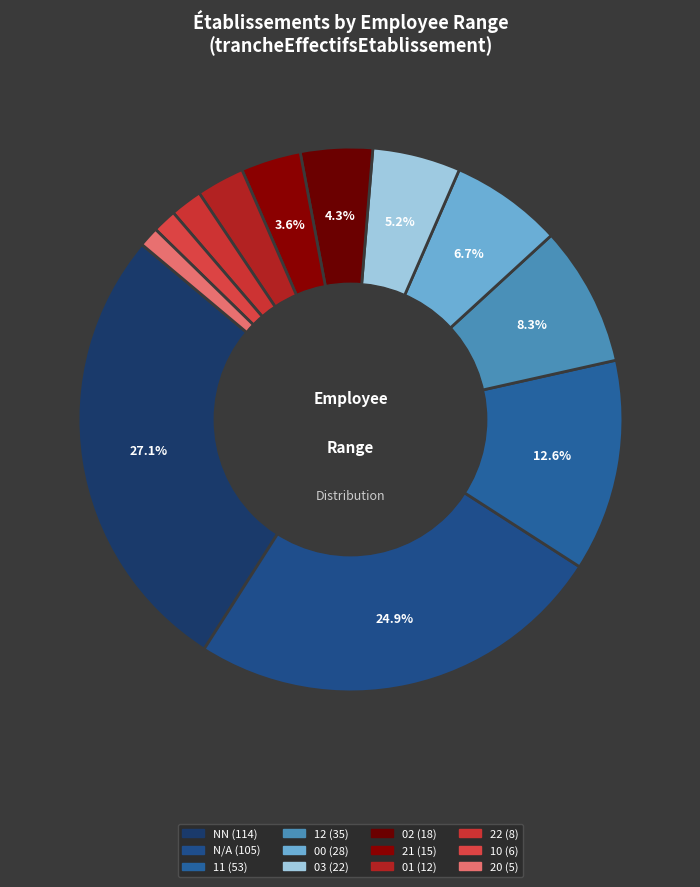

How many slices are in this pie chart?

12